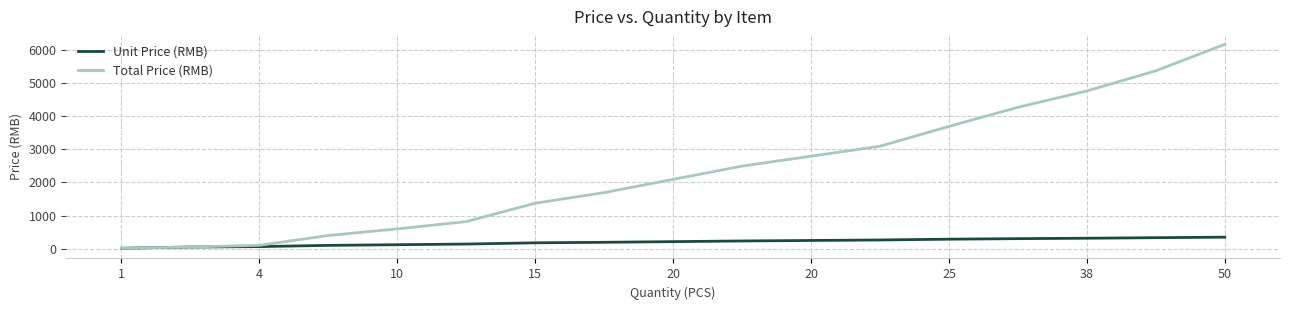

Which series has the widest spread of values?

Total Price (RMB)